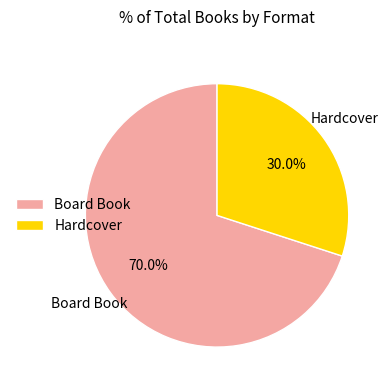

To the nearest percent, what is the difference between the largest and smallest slice percentages?

40%